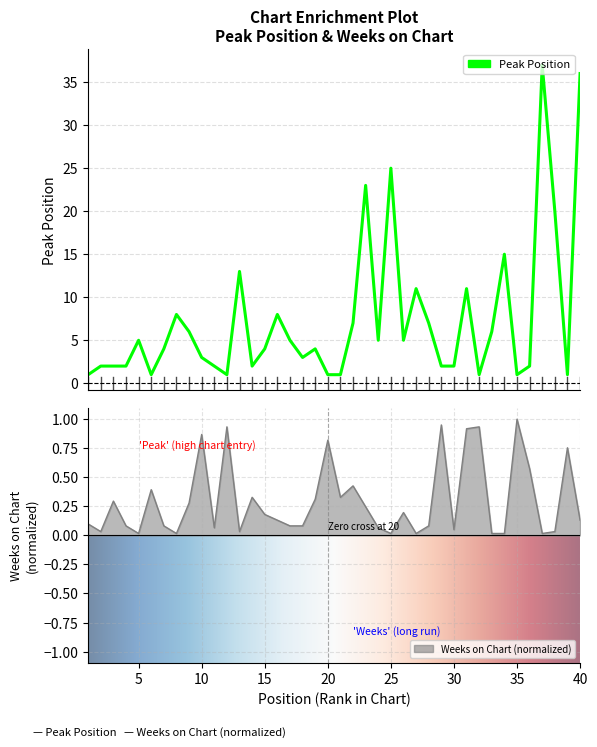

What is the difference between the maximum and second lowest values in the Weeks on Chart series?

1.0